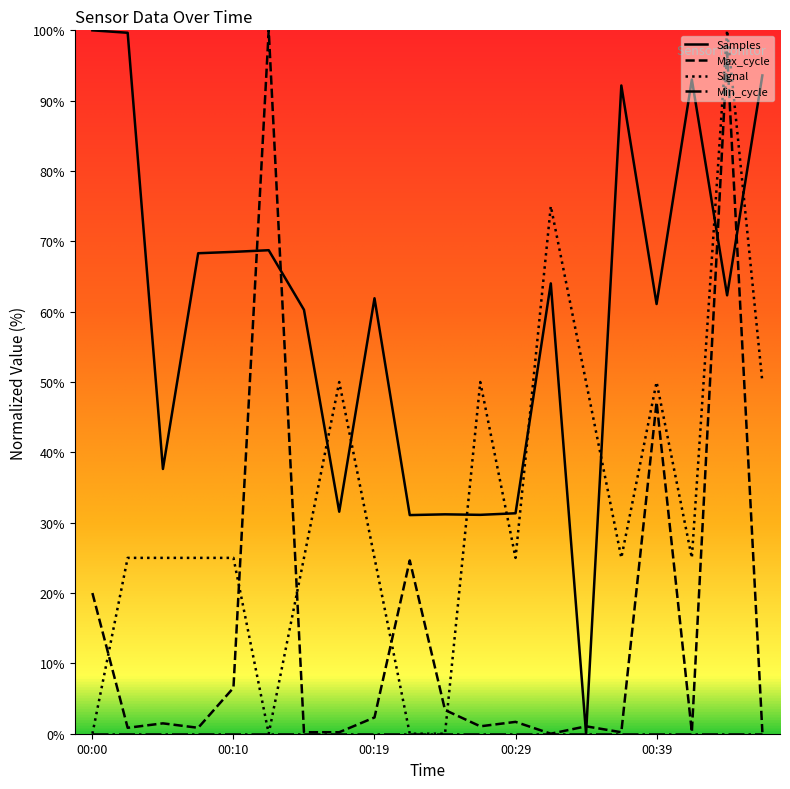

Does the chart display data point markers on the line(s)?

No